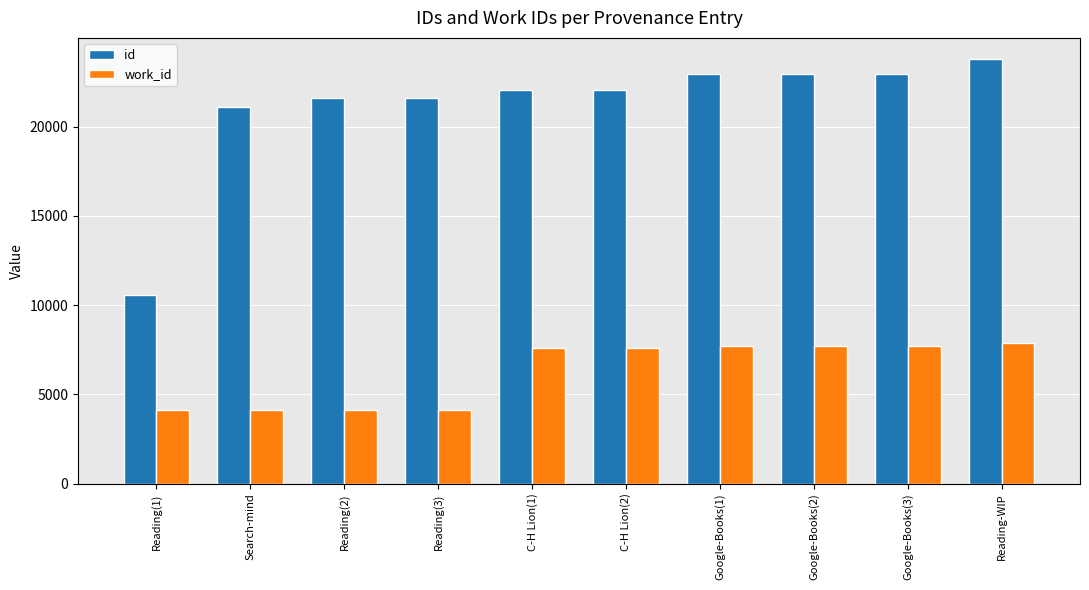

Which series has the widest spread of values?

id